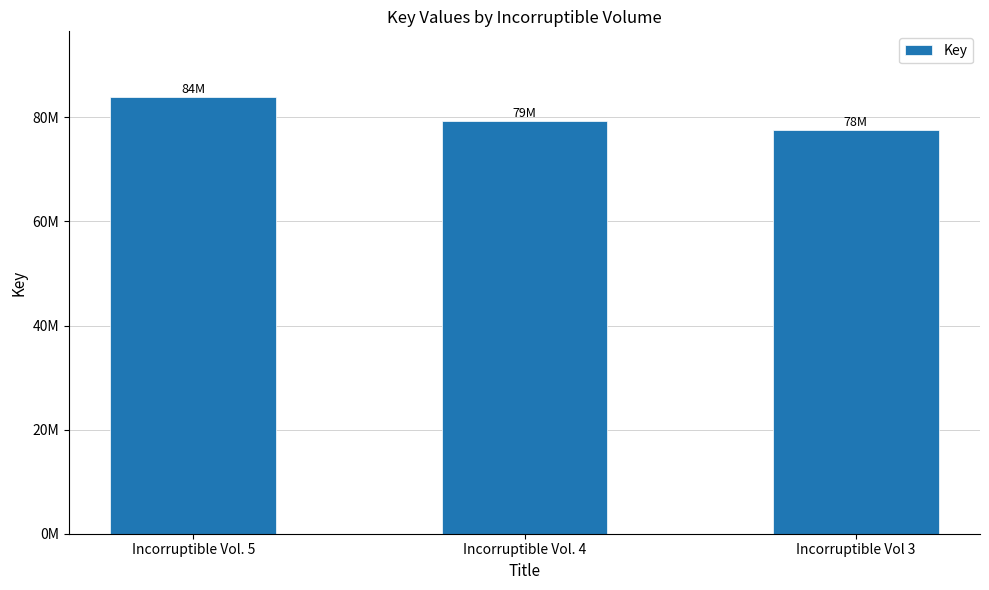

What is the label of the 3rd bar from the left?

Incorruptible Vol 3